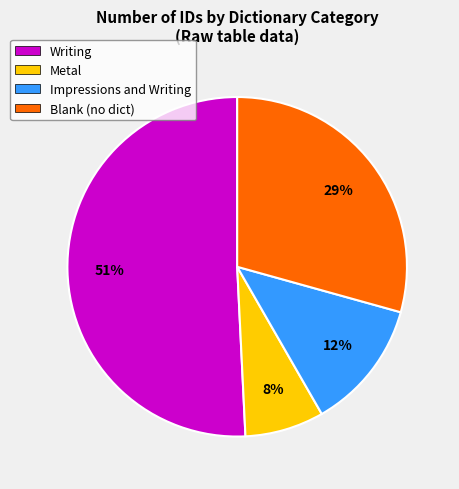

Do Impressions and Writing and Metal together represent more than half of the pie?

No